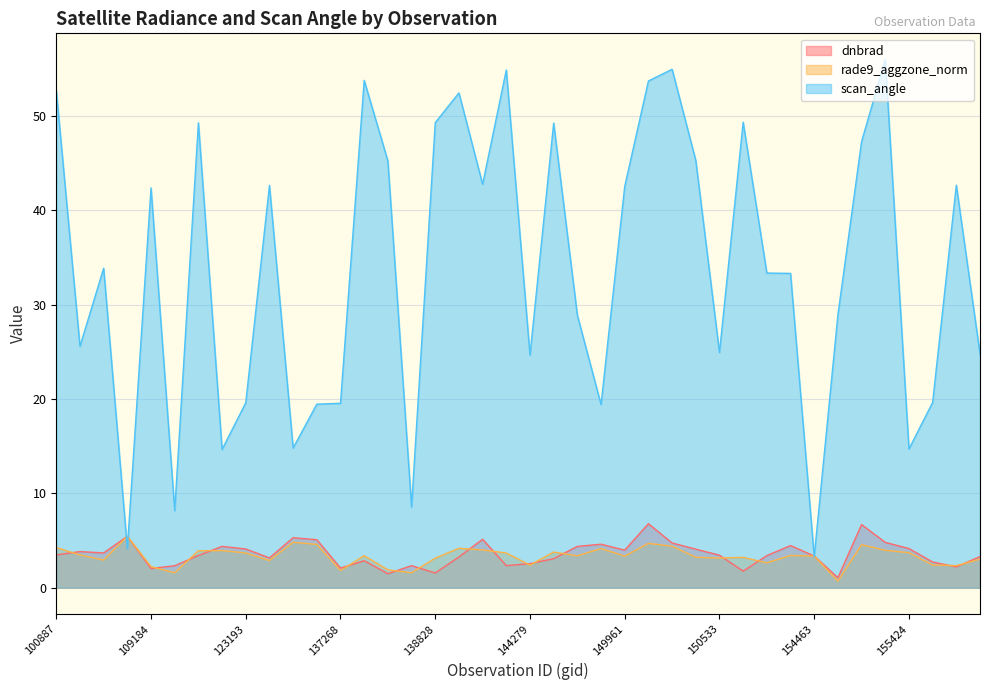

At how many categories does at least one series exceed 52?

7